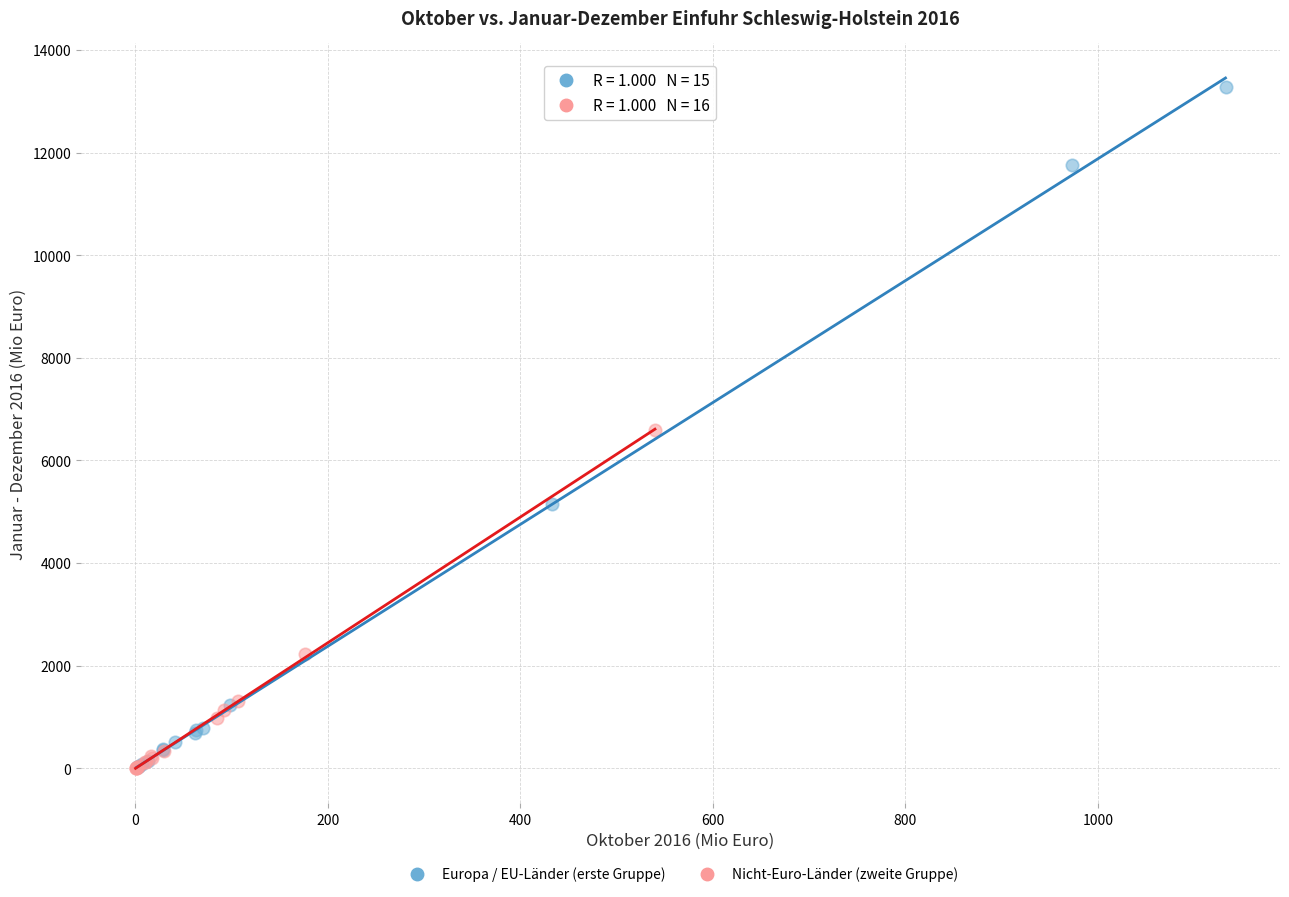

Which series has the widest spread of Y values?

Europa / EU-Länder (erste Gruppe)